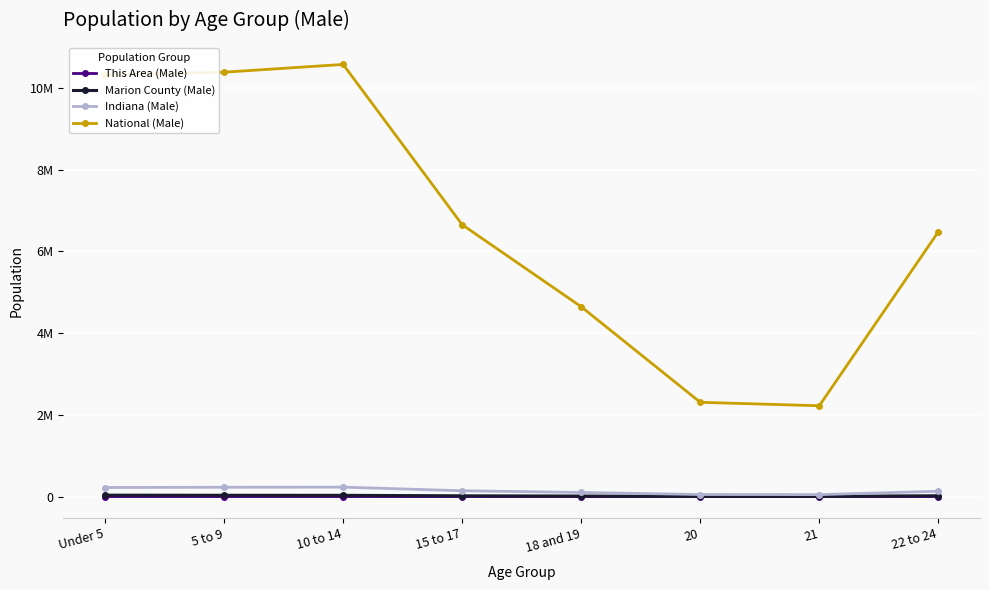

What are all the series names shown in the legend?

This Area (Male), Marion County (Male), Indiana (Male), National (Male)